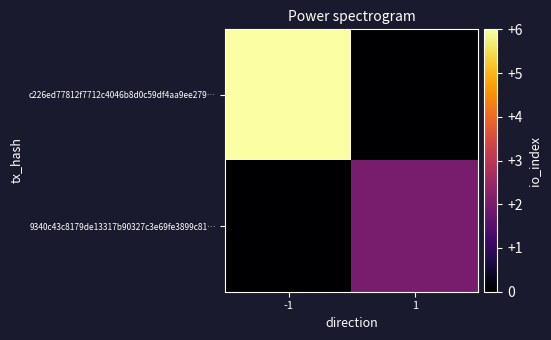

Rank the series by their average value, from lowest to highest.

9340c43c8179de13317b90327c3e69fe3899c81…, c226ed77812f7712c4046b8d0c59df4aa9ee279…